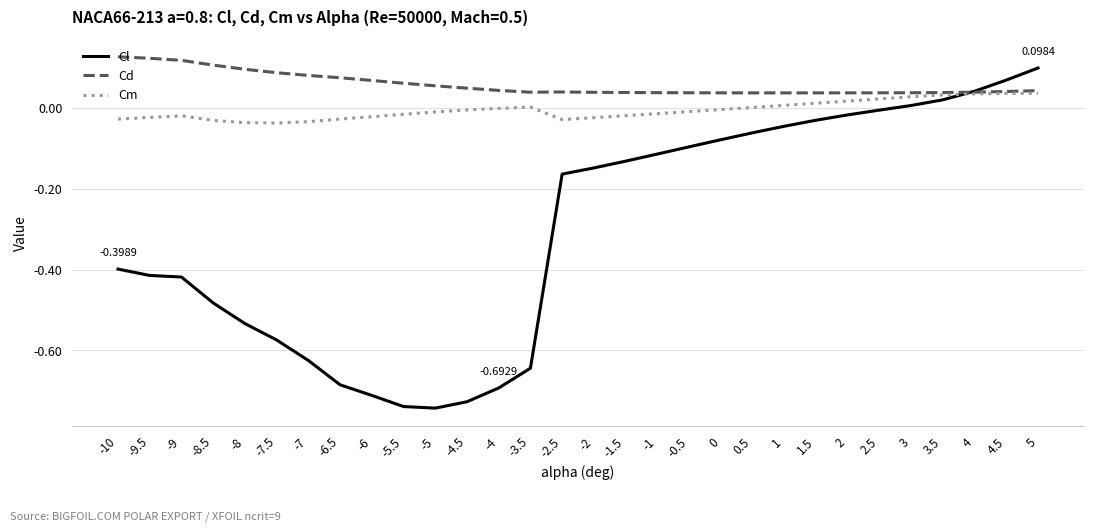

How many values in the Cl series are below 0?

25